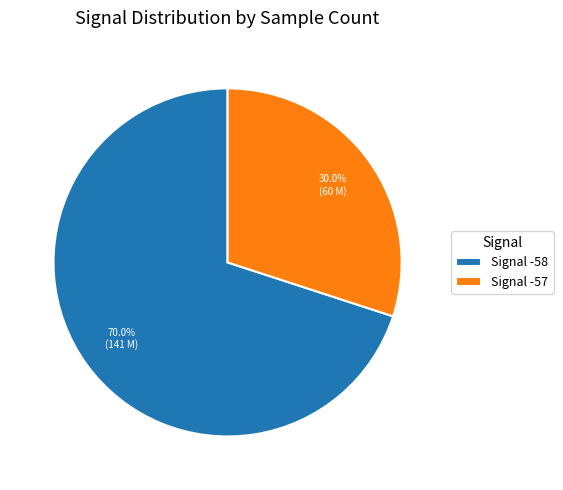

Does Signal -57 account for over 50% of the chart?

No